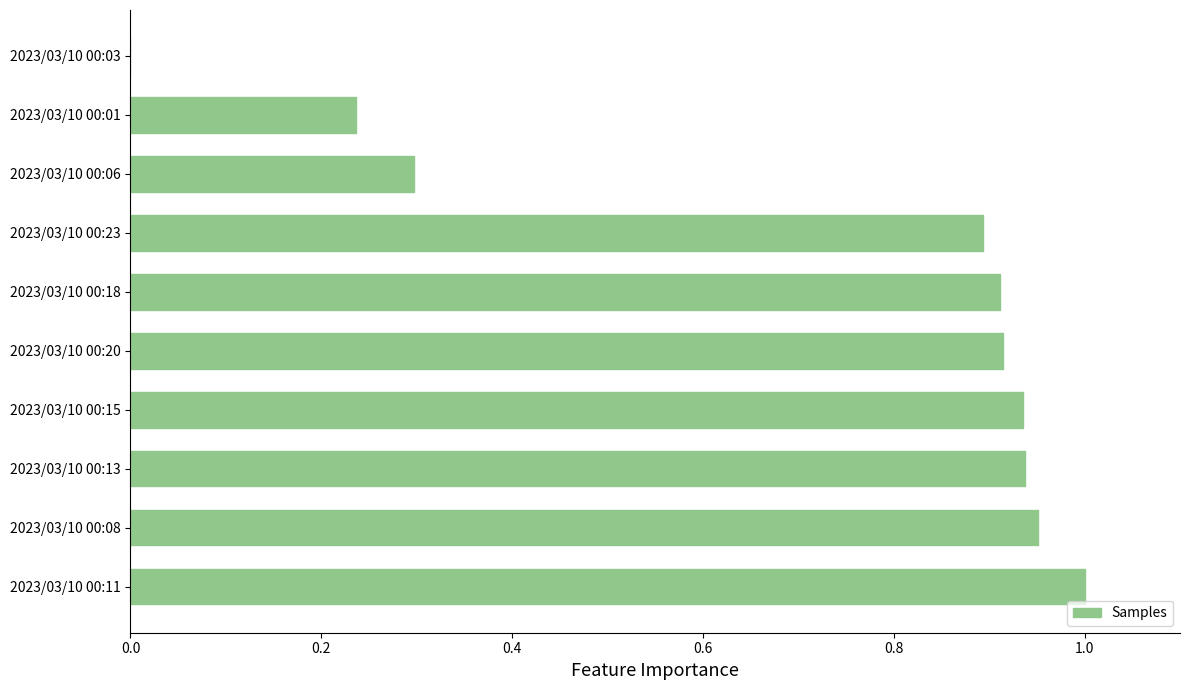

What is the sum of all values?

7.1